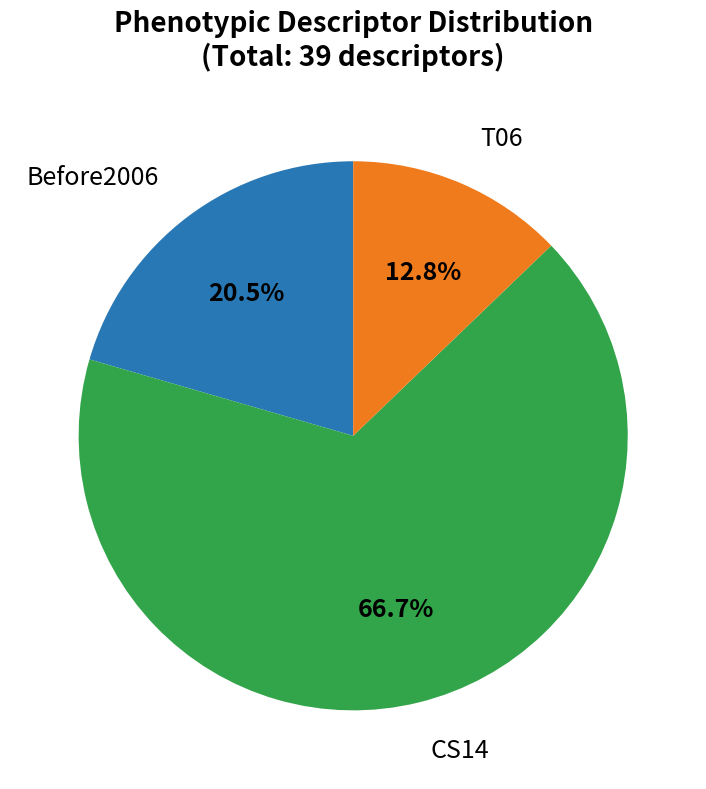

To the nearest percent, what is the difference between the largest and smallest slice percentages?

54%